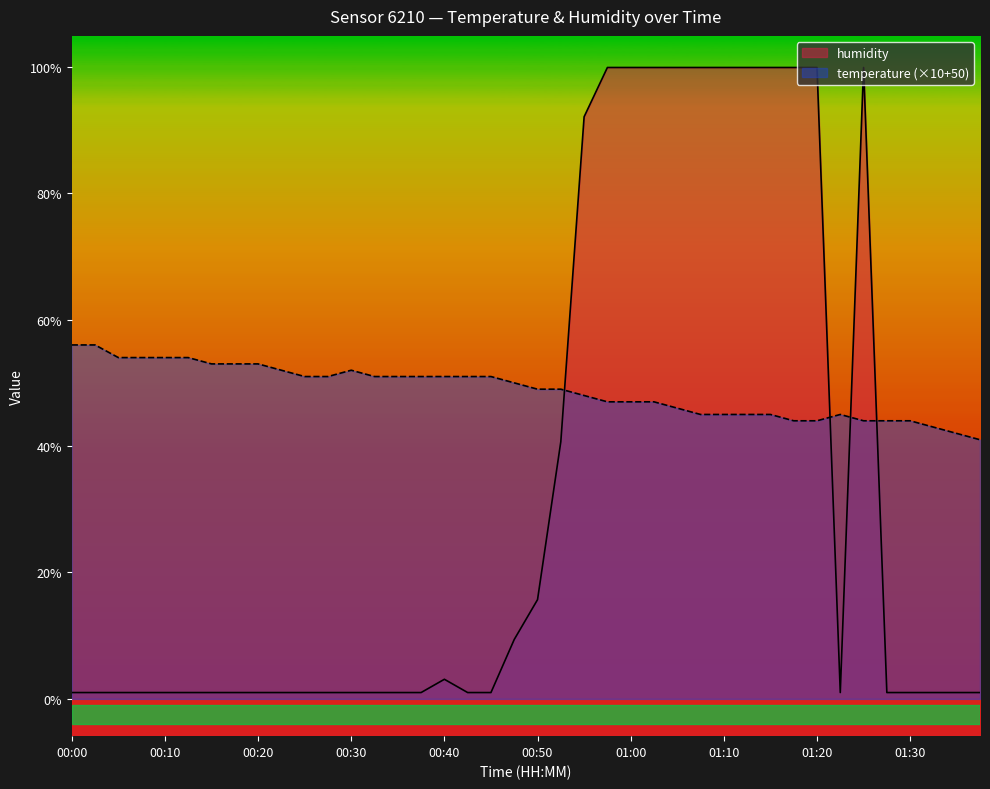

Rank the categories by value from lowest to highest.

00:00, 00:03, 00:05, 00:08, 00:10, 00:13, 00:15, 00:17, 00:20, 00:22, 00:25, 00:27, 00:30, 00:32, 00:35, 00:37, 00:42, 00:45, 01:23, 01:28, 01:30, 01:33, 01:35, 01:38, 00:40, 00:47, 00:50, 00:52, 00:55, 00:57, 01:00, 01:02, 01:05, 01:07, 01:10, 01:12, 01:15, 01:17, 01:20, 01:25